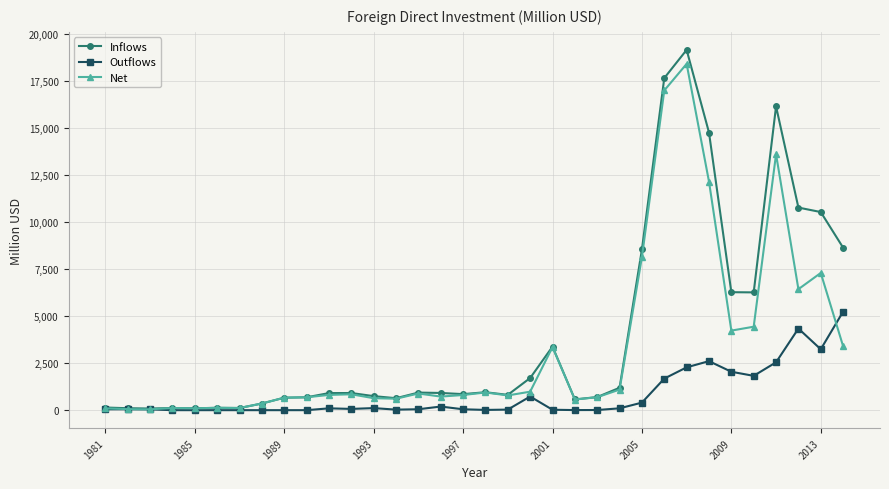

At how many categories does at least one series exceed 7528?

8